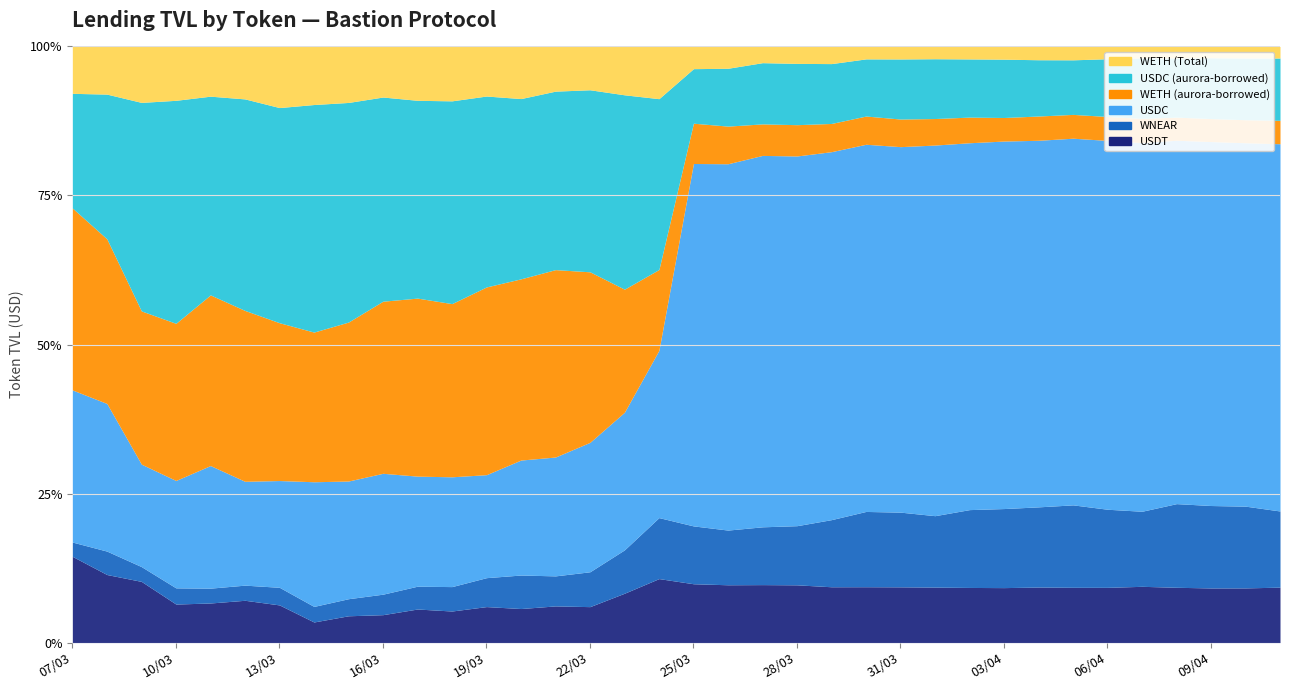

Reading left to right, extract all data points from this chart.

USDT: 07/03=6844781.3	08/03=7634122.2	09/03=20638733.4	10/03=16393295.4	11/03=17553777.1	12/03=18094123.6	13/03=16029041.7	14/03=9438137.2	15/03=13042545.1	16/03=13617696.9	17/03=15806872.5	18/03=14909840.9	19/03=16264651.3	20/03=13669230.7	21/03=13907090.3	22/03=13484264.6	23/03=16917938.3	24/03=22361659.1	25/03=27337932.1	26/03=26651690.2	27/03=26200549.5	28/03=26137858.1	29/03=25300640.2	30/03=25273046.0	31/03=25310336.6	01/04=24931904.2	02/04=24870901.0	03/04=24689523.6	04/04=24914537.3	05/04=24670290.0	06/04=24815330.2	07/04=25088235.4	08/04=25088873.2	09/04=24881988.6	10/04=24941128.7	11/04=24982052.2
WNEAR: 07/03=1134496.6	08/03=2626554.1	09/03=4985605.6	10/03=6882845.9	11/03=6579649.7	12/03=6474733.1	13/03=7493573.6	14/03=7129990.1	15/03=8305805.0	16/03=9994506.7	17/03=10743069.8	18/03=11527030.3	19/03=13075835.4	20/03=13451540.4	21/03=11389343.3	22/03=13078366.7	23/03=14865554.2	24/03=21313650.3	25/03=26875418.1	26/03=25214664.8	27/03=26120165.8	28/03=26771778.7	29/03=30432182.0	30/03=34062289.4	31/03=33912988.0	01/04=32094936.5	02/04=35110716.5	03/04=35512483.8	04/04=35977170.6	05/04=36790736.9	06/04=35082606.4	07/04=33478310.1	08/04=37953349.6	09/04=37538830.2	10/04=37284733.9	11/04=34317524.8
USDC: 07/03=12074604.9	08/03=16561452.9	09/03=34560415.2	10/03=45681303.1	11/03=54358702.4	12/03=44424785.0	13/03=45439192.9	14/03=57111642.2	15/03=57281599.3	16/03=58964819.9	17/03=51832098.4	18/03=51858818.4	19/03=46547122.6	20/03=46157607.2	21/03=45076227.7	22/03=48552798.0	23/03=47180076.2	24/03=58474529.7	25/03=168407382.9	26/03=168870937.2	27/03=167865129.6	28/03=167337755.2	29/03=166801236.4	30/03=166139086.2	31/03=165958630.4	01/04=166548725.1	02/04=165500561.8	03/04=165081106.8	04/04=164469650.0	05/04=163644101.1	06/04=165702967.9	07/04=164383058.7	08/04=164864354.6	09/04=165751839.4	10/04=165760636.4	11/04=165485995.5
WETH (aurora-borrowed): 07/03=14439829.0	08/03=18465220.5	09/03=51682799.1	10/03=66845447.1	11/03=75664144.9	12/03=73092918.2	13/03=67164282.4	14/03=68564516.5	15/03=77366284.7	16/03=83953371.7	17/03=83838207.8	18/03=81787402.3	19/03=84856181.9	20/03=72749401.7	21/03=71066545.1	22/03=63974624.4	23/03=42184442.2	24/03=28241373.2	25/03=18721512.8	26/03=17353010.3	27/03=14244326.0	28/03=14163003.6	29/03=12791070.3	30/03=12772140.1	31/03=12535806.4	01/04=11921090.9	02/04=11565627.6	03/04=10574399.5	04/04=10888019.4	05/04=10627494.7	06/04=10752799.1	07/04=10797363.8	08/04=10489111.5	09/04=10472177.8	10/04=10503143.1	11/04=10553491.2
USDC (aurora-borrowed): 07/03=9104306.3	08/03=16235989.5	09/03=70330196.8	10/03=94867744.3	11/03=88111131.2	12/03=90490538.1	13/03=91571663.9	14/03=104249227.3	15/03=106888867.8	16/03=99597913.2	17/03=93151392.2	18/03=95766568.3	19/03=86287103.4	20/03=72364073.3	21/03=67691729.2	22/03=68286205.5	23/03=66635461.1	24/03=59698065.5	25/03=25343307.3	26/03=26669550.6	27/03=27668911.9	28/03=27740526.5	29/03=27130638.6	30/03=25860262.7	31/03=27274800.5	01/04=26871629.5	02/04=26243896.5	03/04=26200877.4	04/04=25250095.4	05/04=24361297.7	06/04=25932157.0	07/04=26962601.3	08/04=26845214.5	09/04=27699298.6	10/04=28141505.4	11/04=28076455.5
WETH (Total): 07/03=3721395.5	08/03=5347756.0	09/03=18871682.4	10/03=22917012.1	11/03=22050428.7	12/03=22443529.5	13/03=26010972.7	14/03=26608902.2	15/03=27258226.3	16/03=24676020.5	17/03=25368286.0	18/03=25691746.2	19/03=22414608.2	20/03=20929365.5	21/03=16951019.7	22/03=16256194.7	23/03=16579780.6	24/03=18252635.2	25/03=10322190.7	26/03=10057525.7	27/03=7334144.2	28/03=7670022.1	29/03=7777745.1	30/03=5630523.8	31/03=5687264.5	01/04=5522120.3	02/04=5635349.2	03/04=5717882.7	04/04=5963896.6	05/04=5967471.9	06/04=5531810.6	07/04=5132957.4	08/04=5228495.2	09/04=5155474.9	10/04=5288726.1	11/04=5220965.9